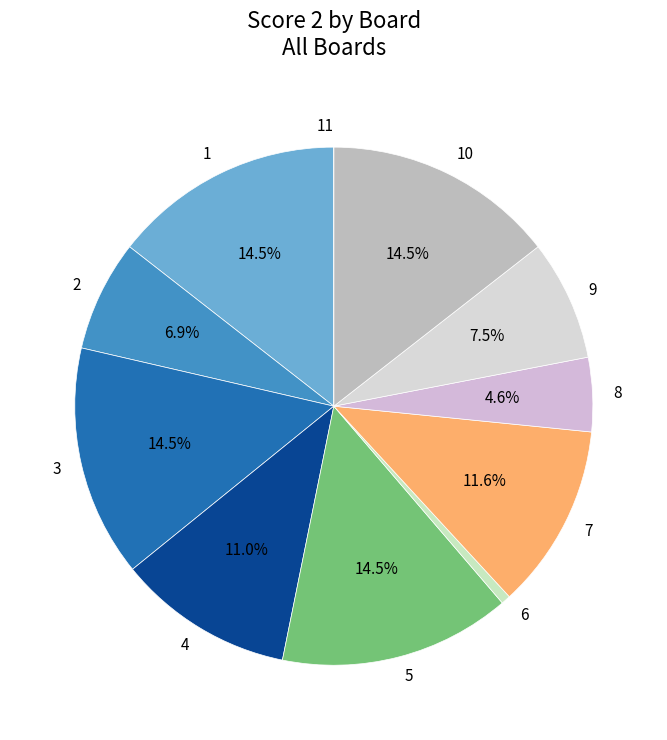

What percentage is the 2 slice, to the nearest percent?

7%